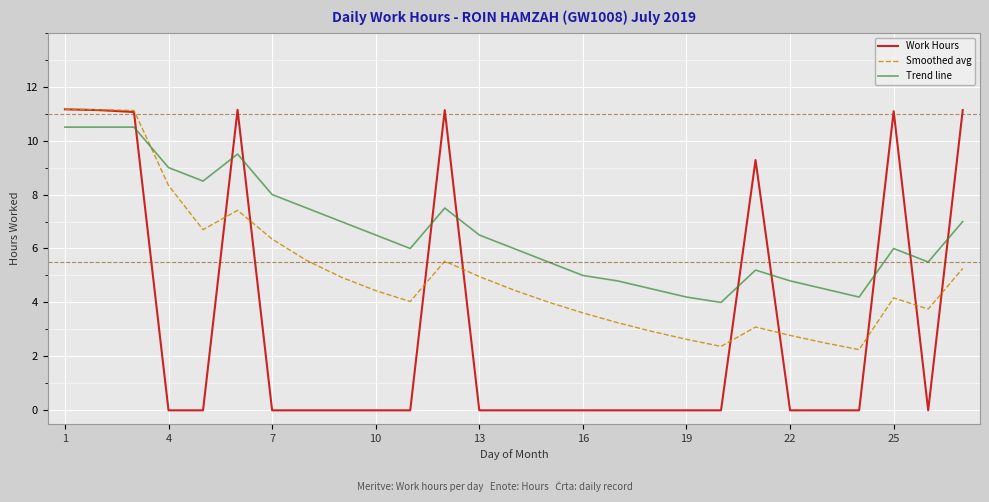

Rank the series by their average value, from highest to lowest.

Trend line, Smoothed avg, Work Hours